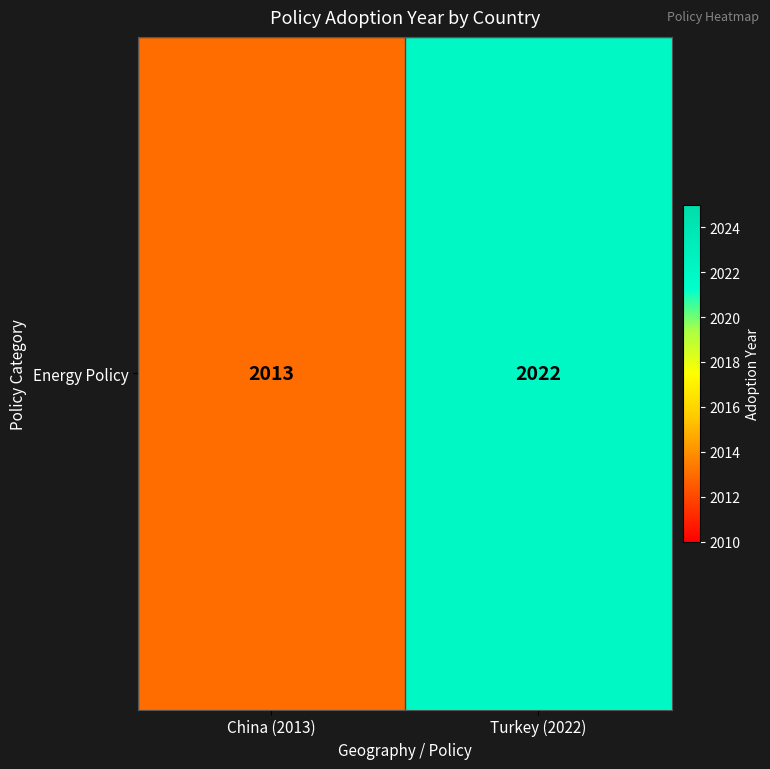

List the labels in order of value, largest first.

Turkey (2022), China (2013)